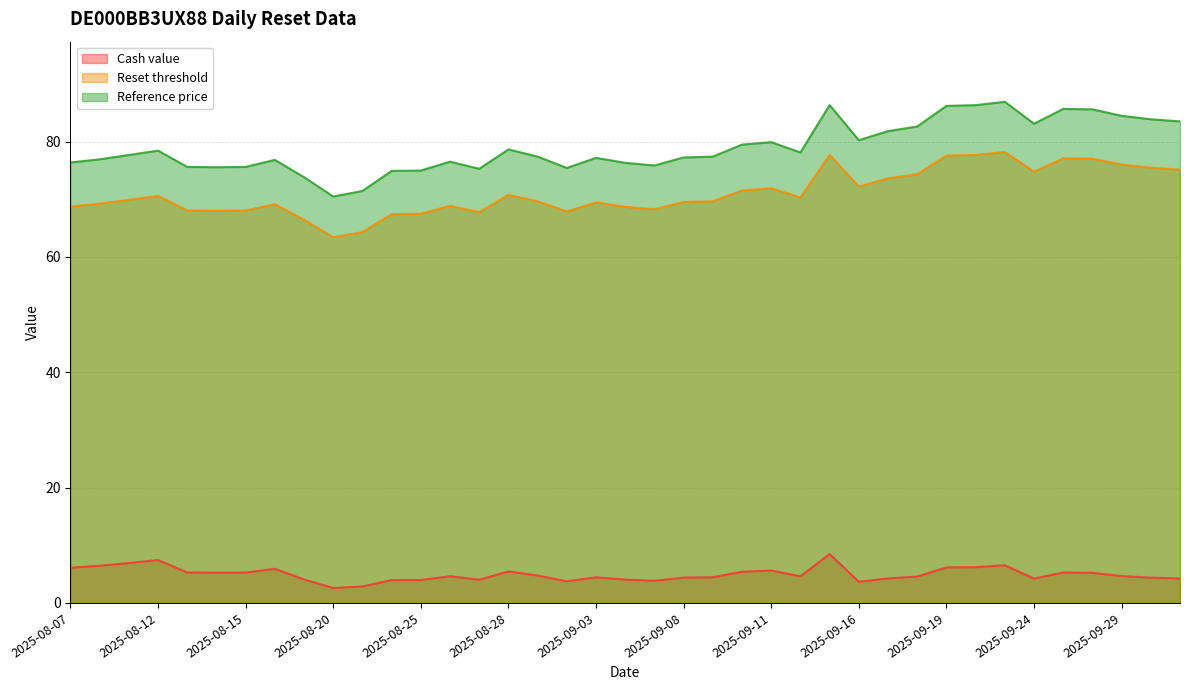

How many data points in Cash value are above 4?

32